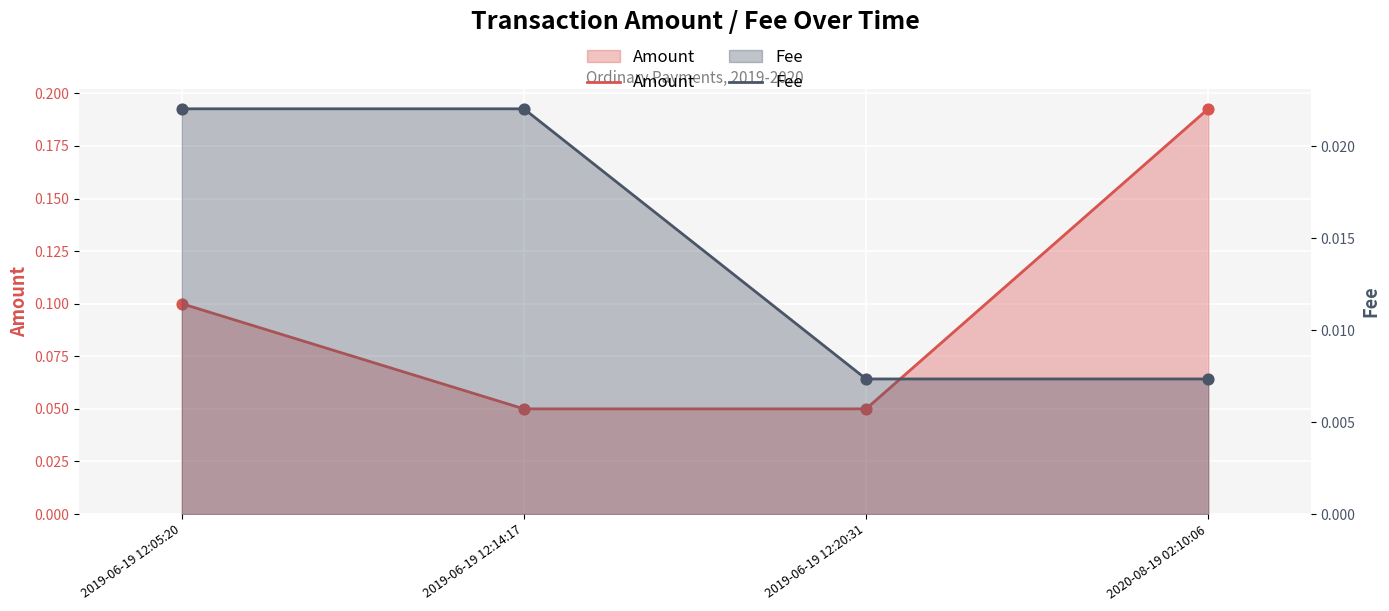

At which category is the sum across all series the highest?

2020-08-19 02:10:06